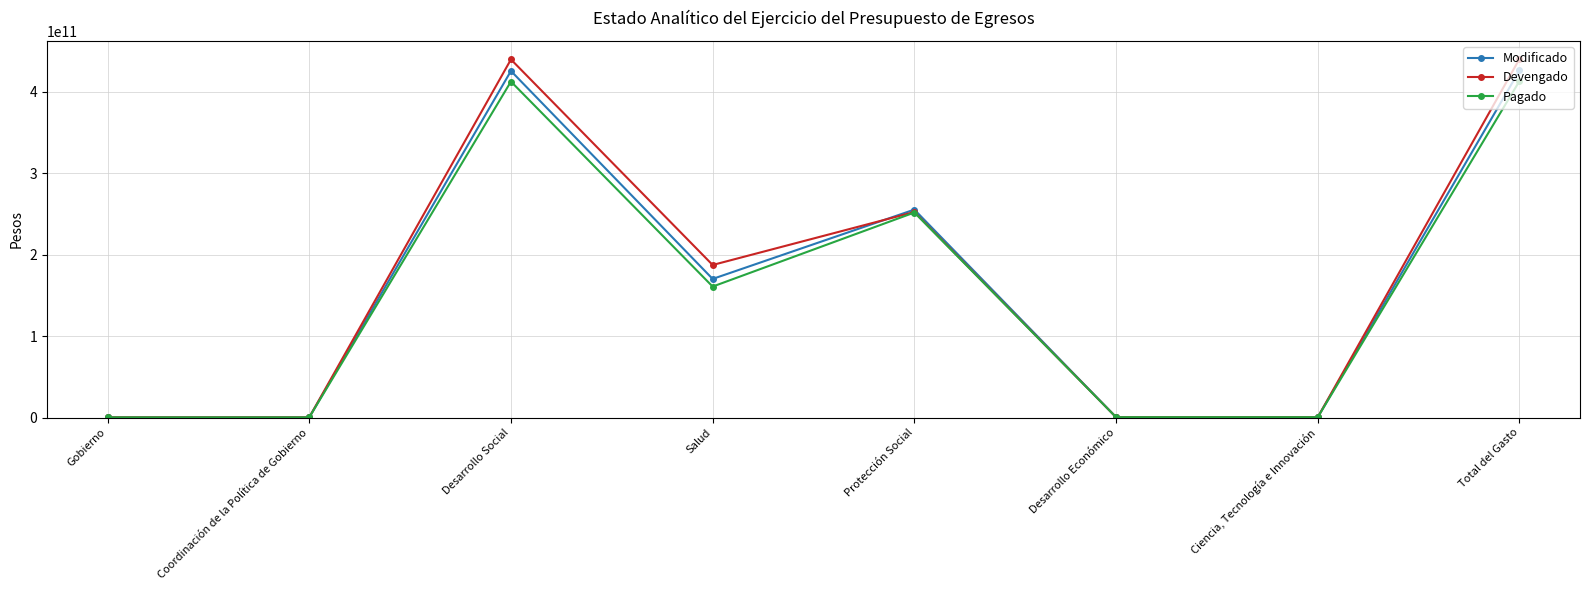

What is the label of the 8th point from the right?

Gobierno